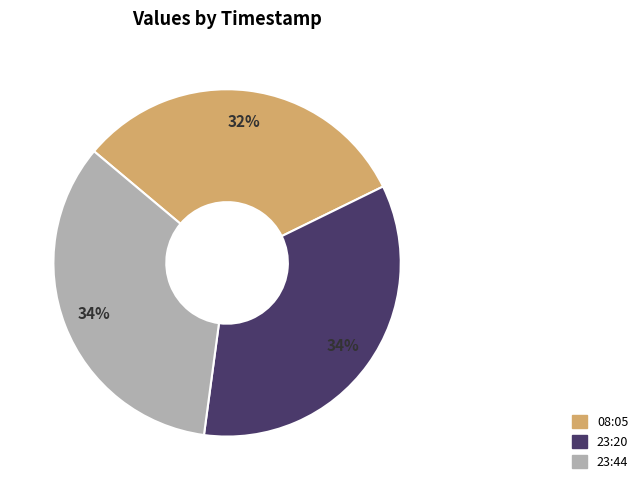

Approximately how many times larger is the value at 23:20 compared to 08:05?

1.1